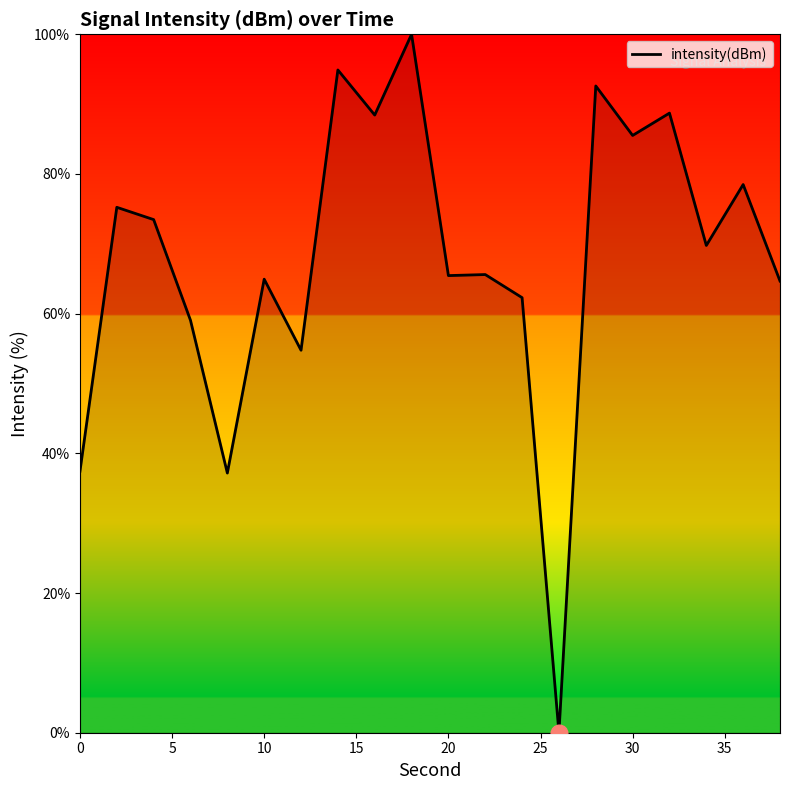

How many values are above zero?

19